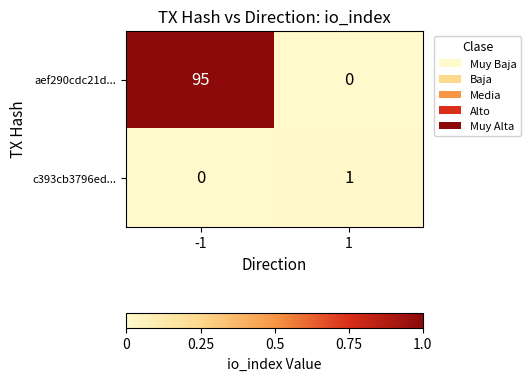

List the labels in order of aef290cdc21d... value, largest first.

-1, 1